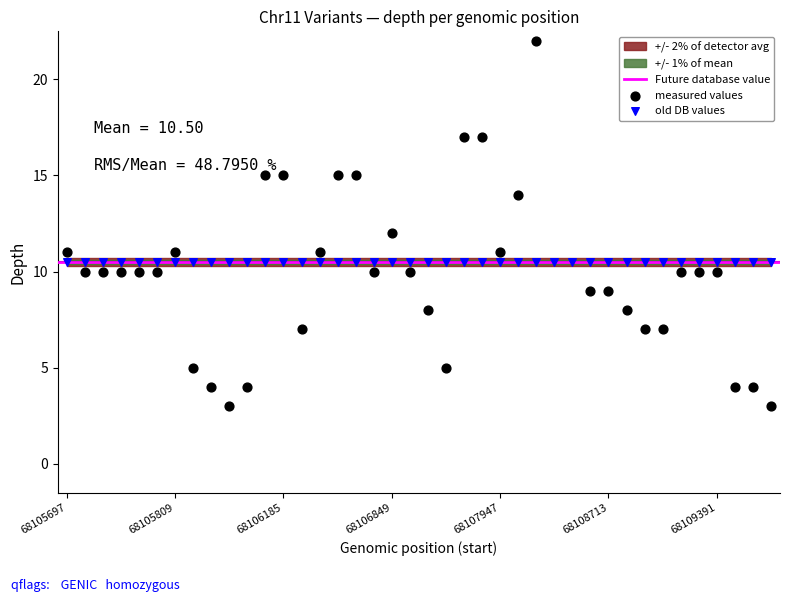

Approximately how many times larger is the value at 68106318 compared to 68105850?

0.6